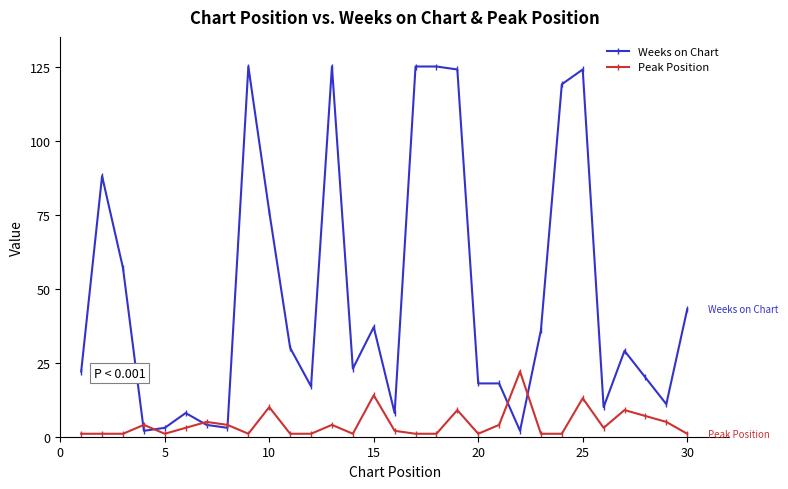

Which series ends up on top after the final intersection of Peak Position and Weeks on Chart?

Weeks on Chart